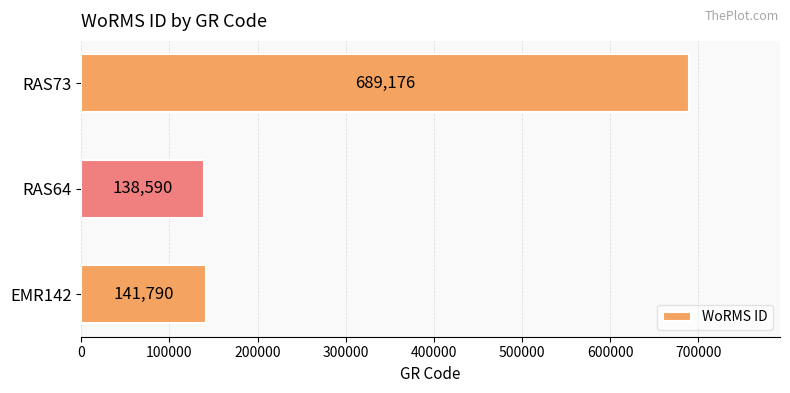

True or false: the data shows 254000 at EMR142.

False